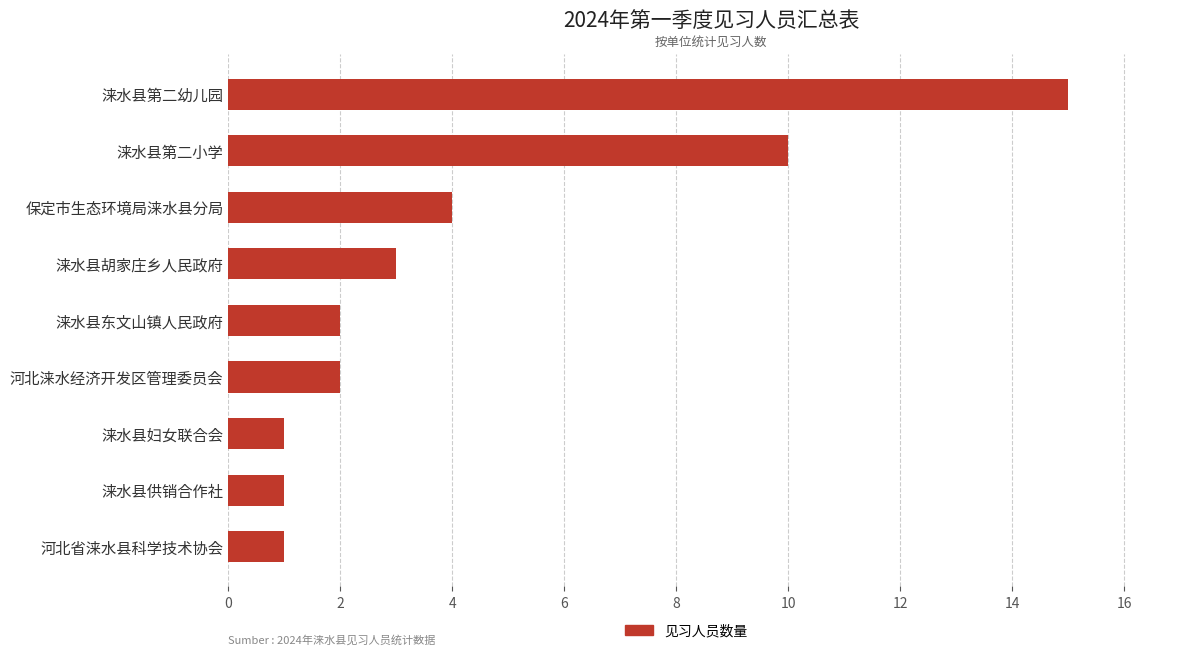

At which category does the chart reach its peak across all series?

涞水县第二幼儿园